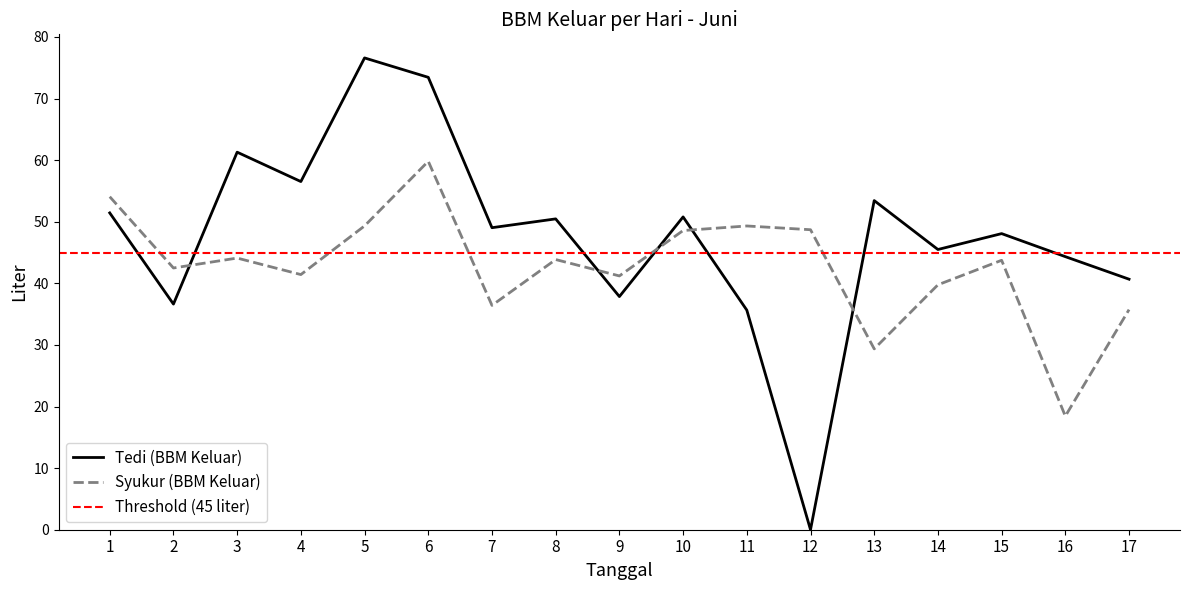

Which has a higher value, 14 or 7?

7